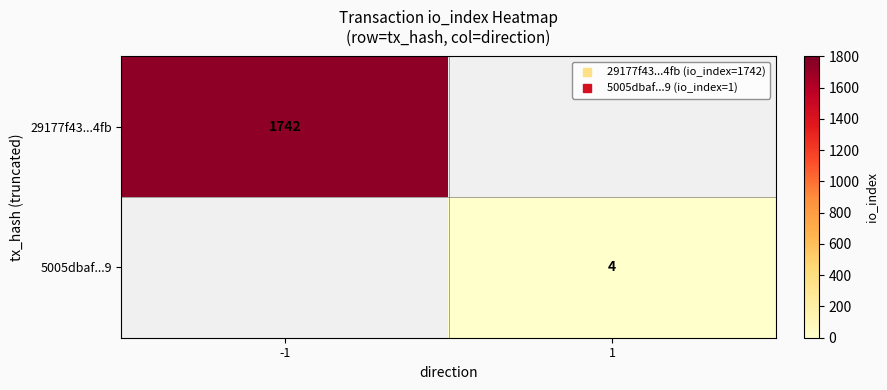

What is the maximum value shown in the chart?

1742.0